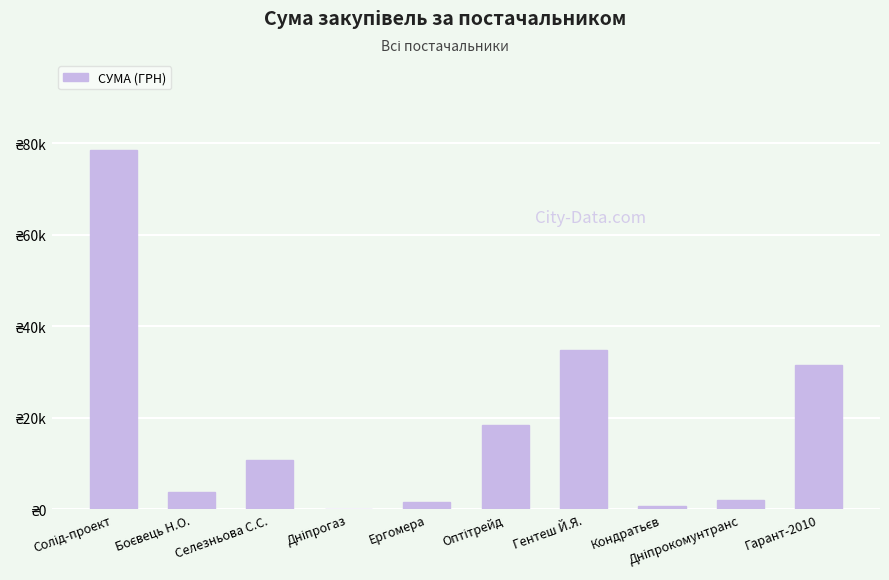

What is the difference between the maximum and minimum values?

78515.0